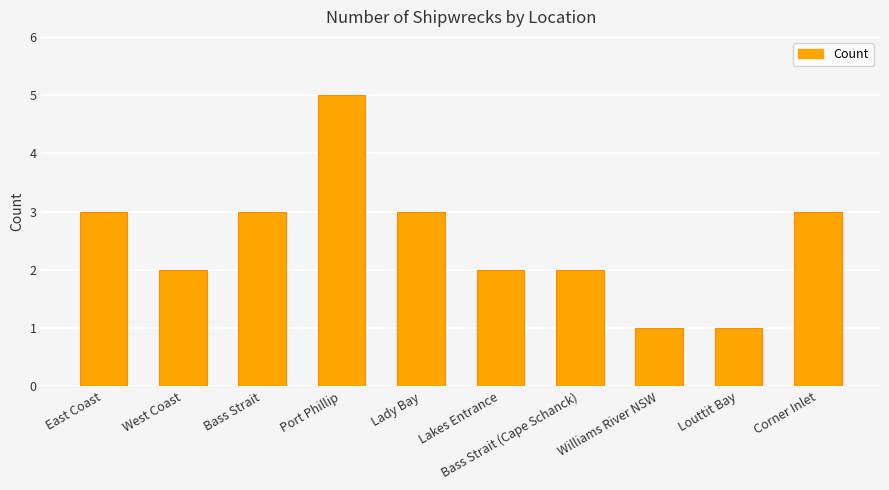

Reading left to right, what are all the values shown in this chart?

East Coast=3	West Coast=2	Bass Strait=3	Port Phillip=5	Lady Bay=3	Lakes Entrance=2	Bass Strait (Cape Schanck)=2	Williams River NSW=1	Louttit Bay=1	Corner Inlet=3